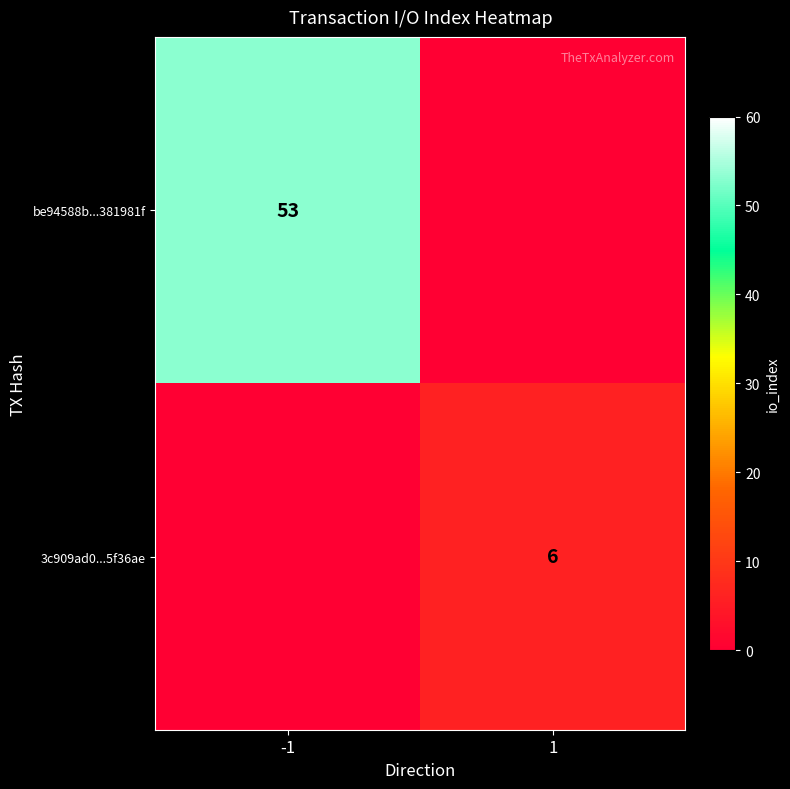

The value of be94588b...381981f at -1 is 53. True or false?

True